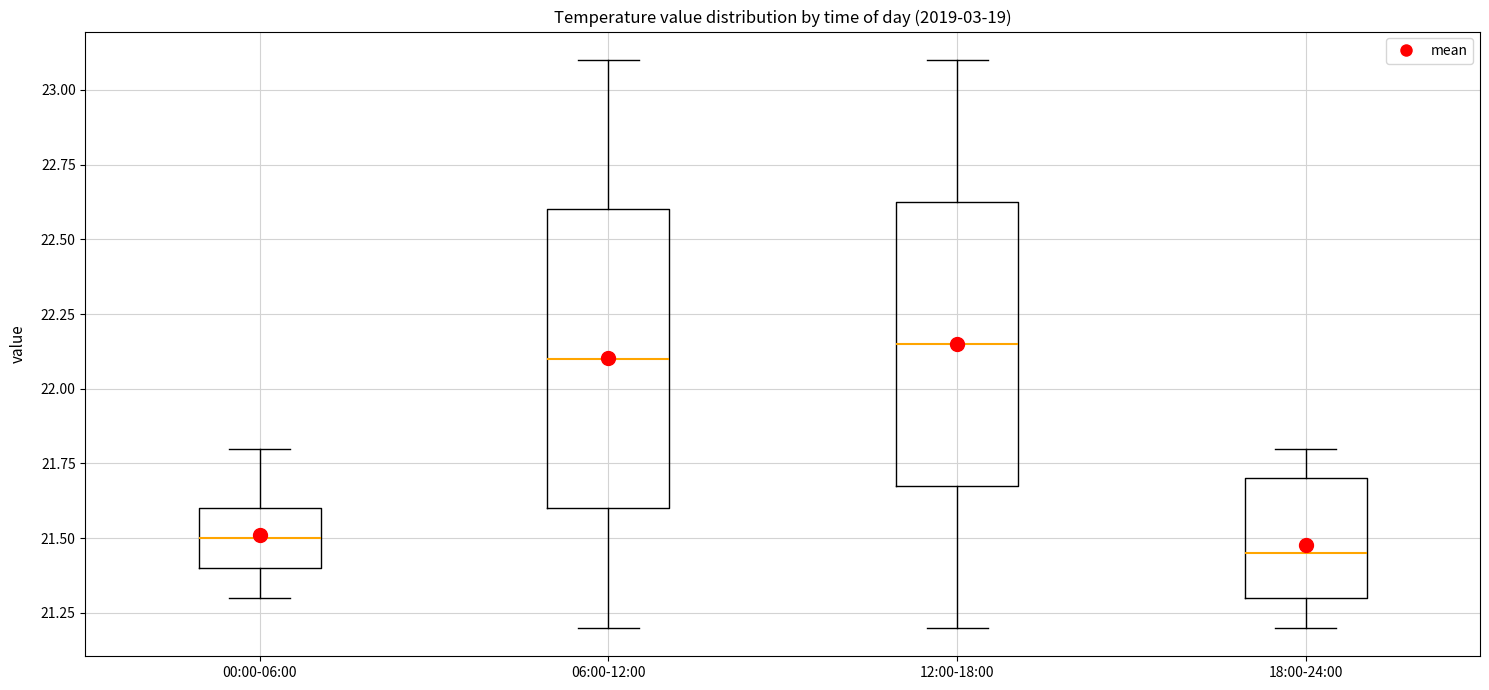

Comparing the boxes themselves (not the whiskers), which one is the tallest?

06:00-12:00